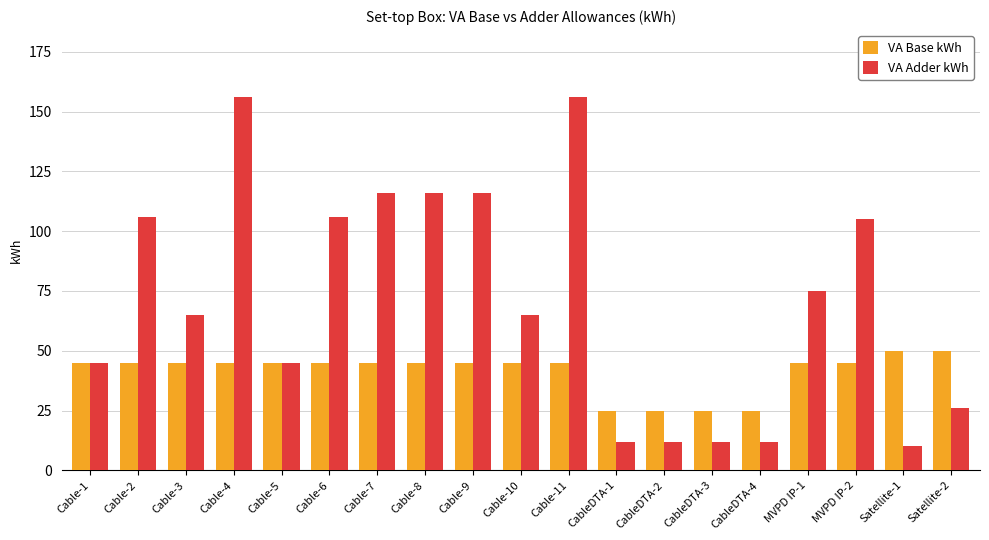

What are all the series names shown in the legend?

VA Base kWh, VA Adder kWh